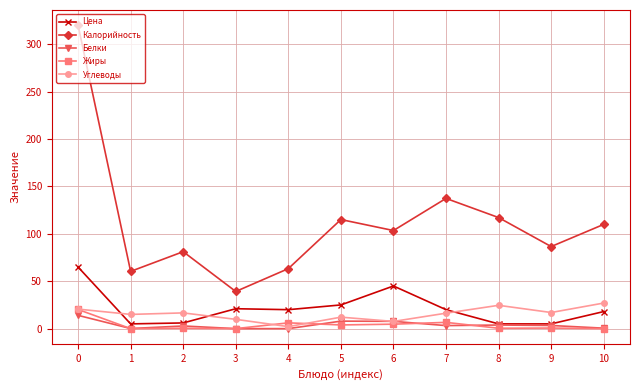

The value of Углеводы at 7 is 16.3. True or false?

True